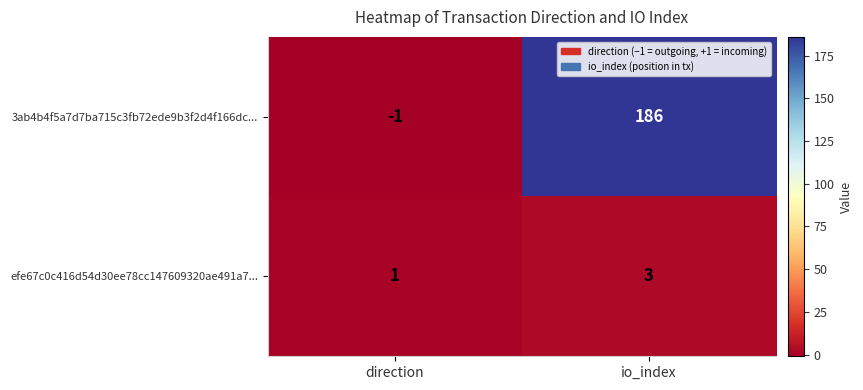

At which category is the sum across all series the highest?

io_index